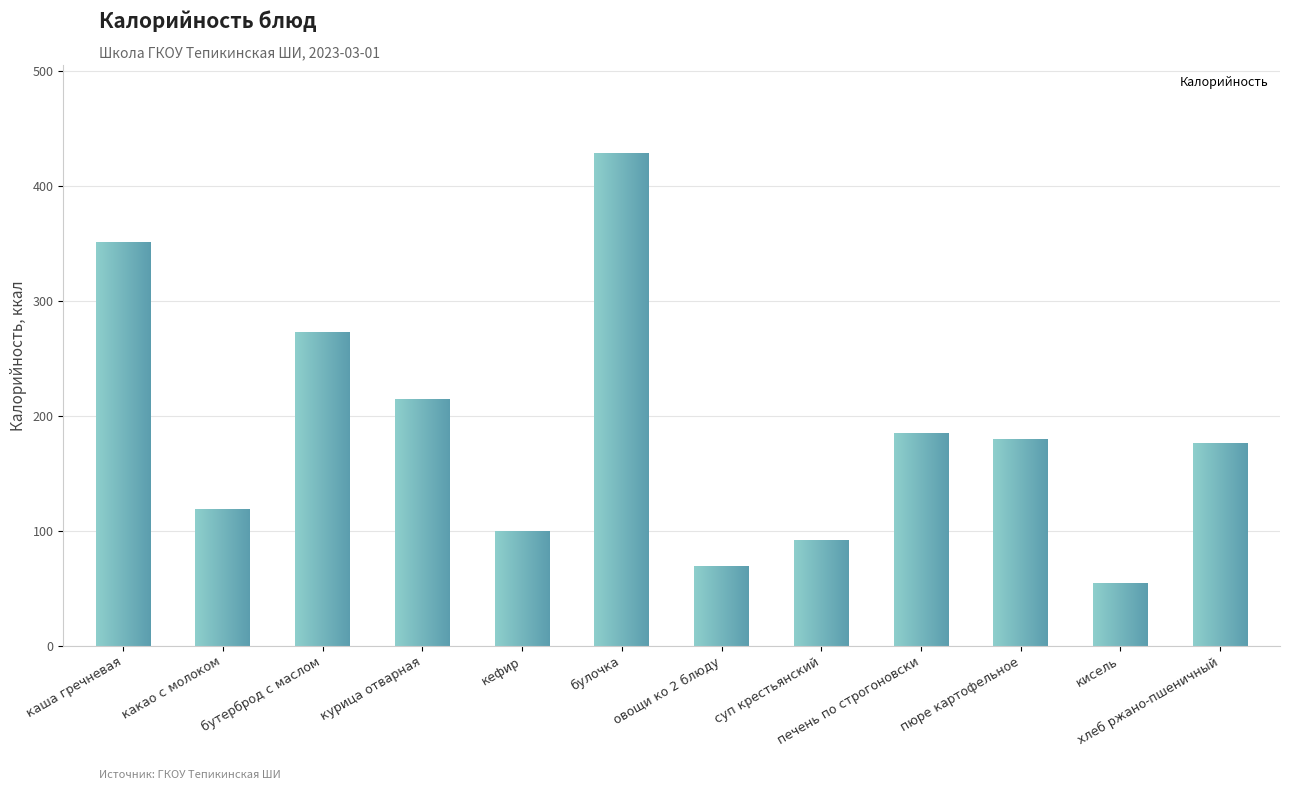

What is the value of the 6th bar from the left?

428